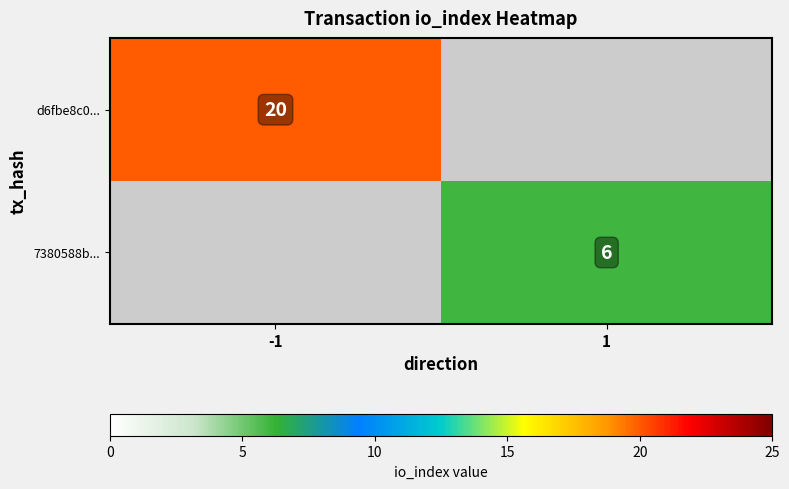

Is it true that 7380588b... equals 9 at 1?

False